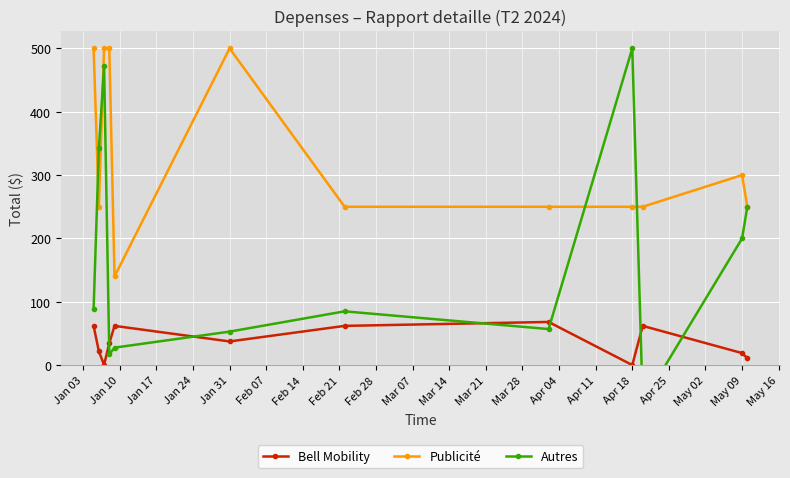

True or false: Bell Mobility has a value of 67.0 at Jan 31.

False